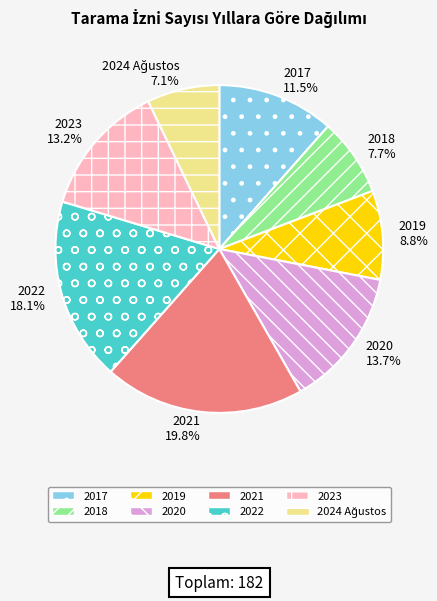

Is the sum of 2017 and 2019 greater than half?

No